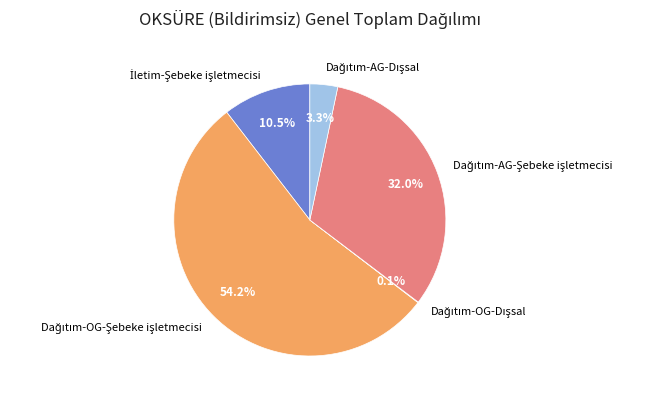

Does any single category account for the majority?

Yes